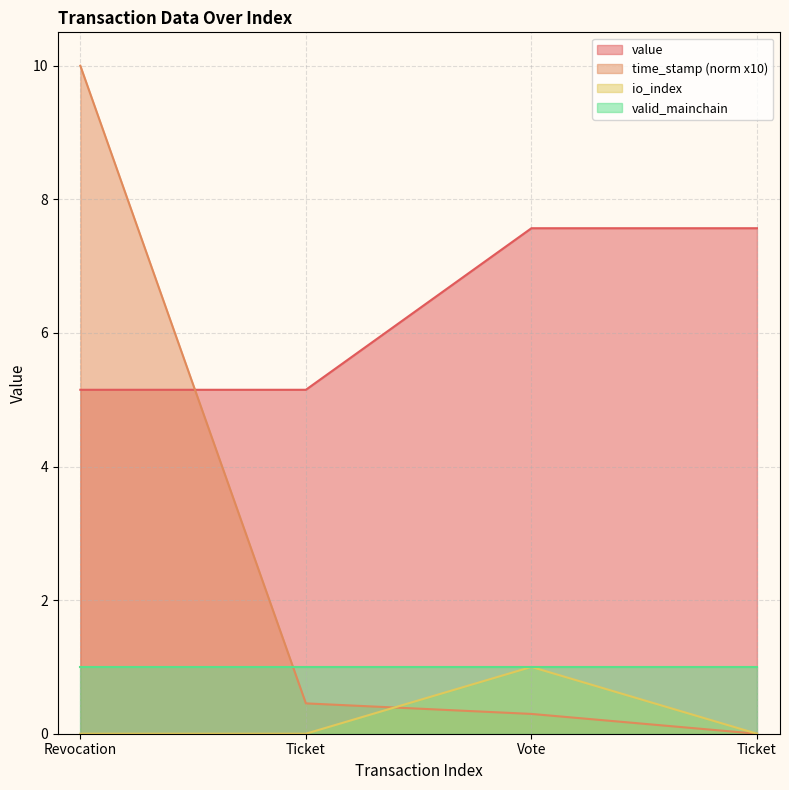

What is the label of the 2nd point from the right?

Vote